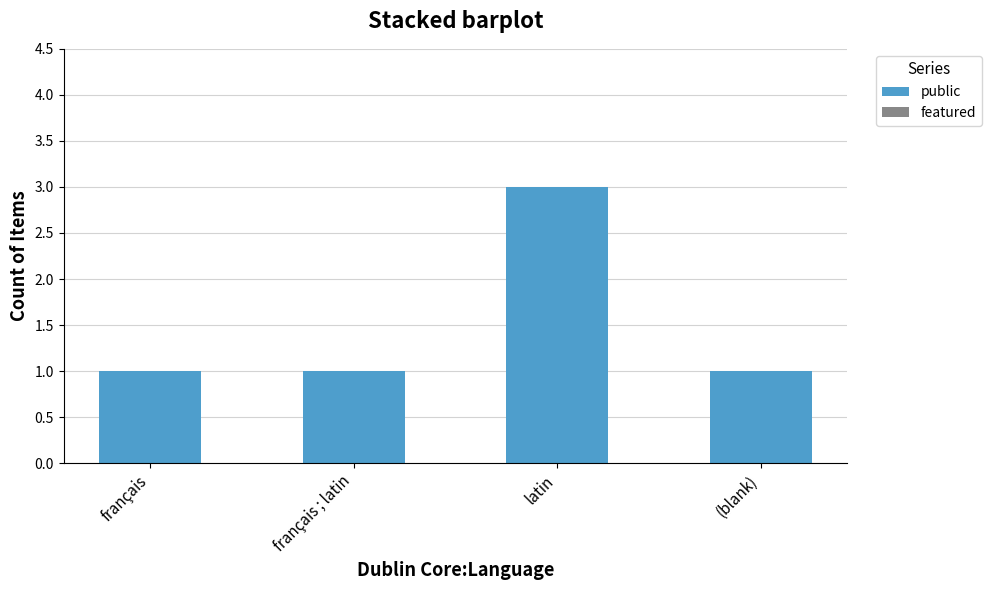

Does the chart contain any negative values?

No